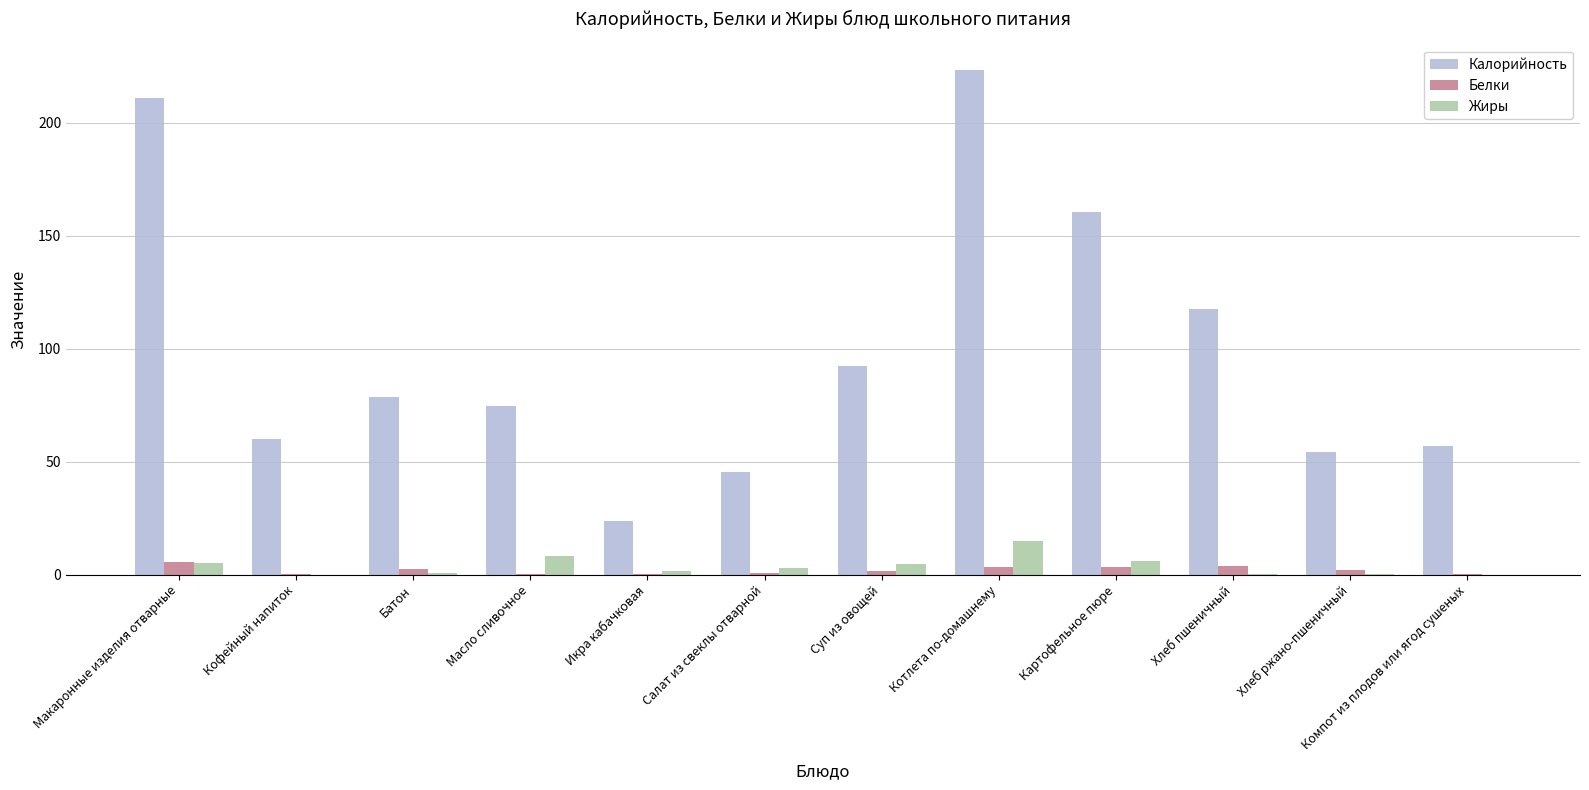

What is the sum of all Калорийность values?

1198.2